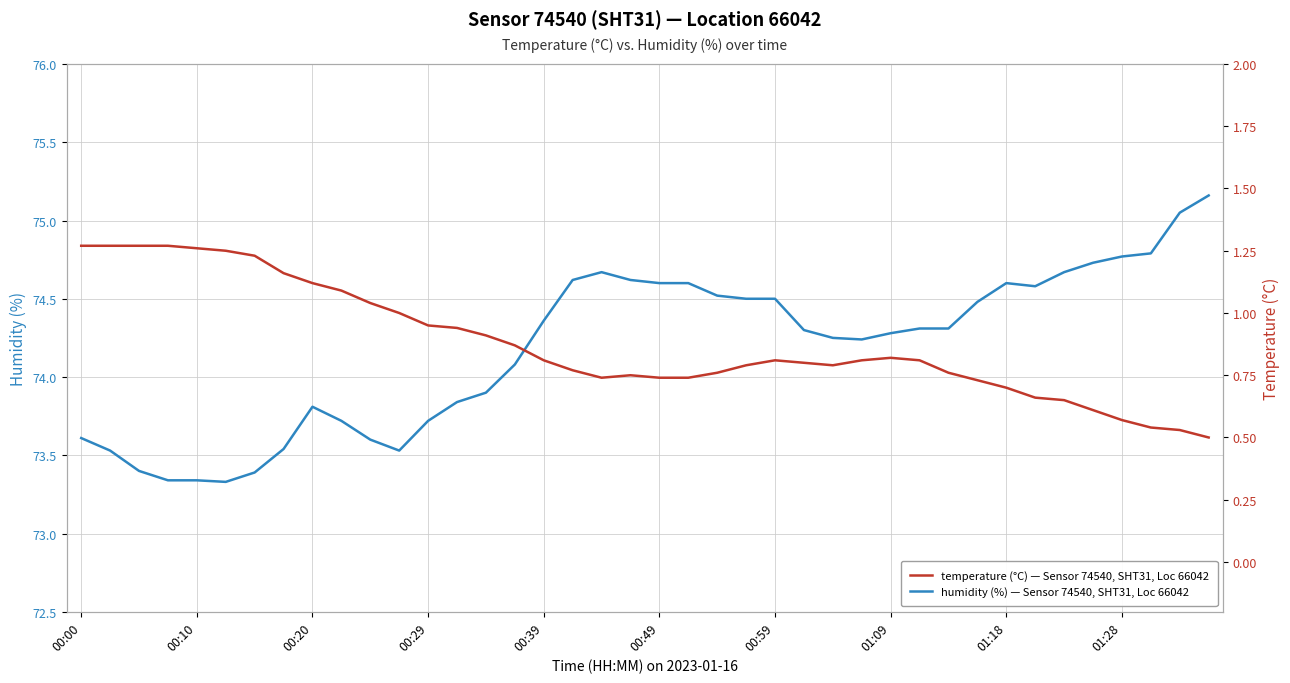

What are all the series names shown in the legend?

humidity, temperature